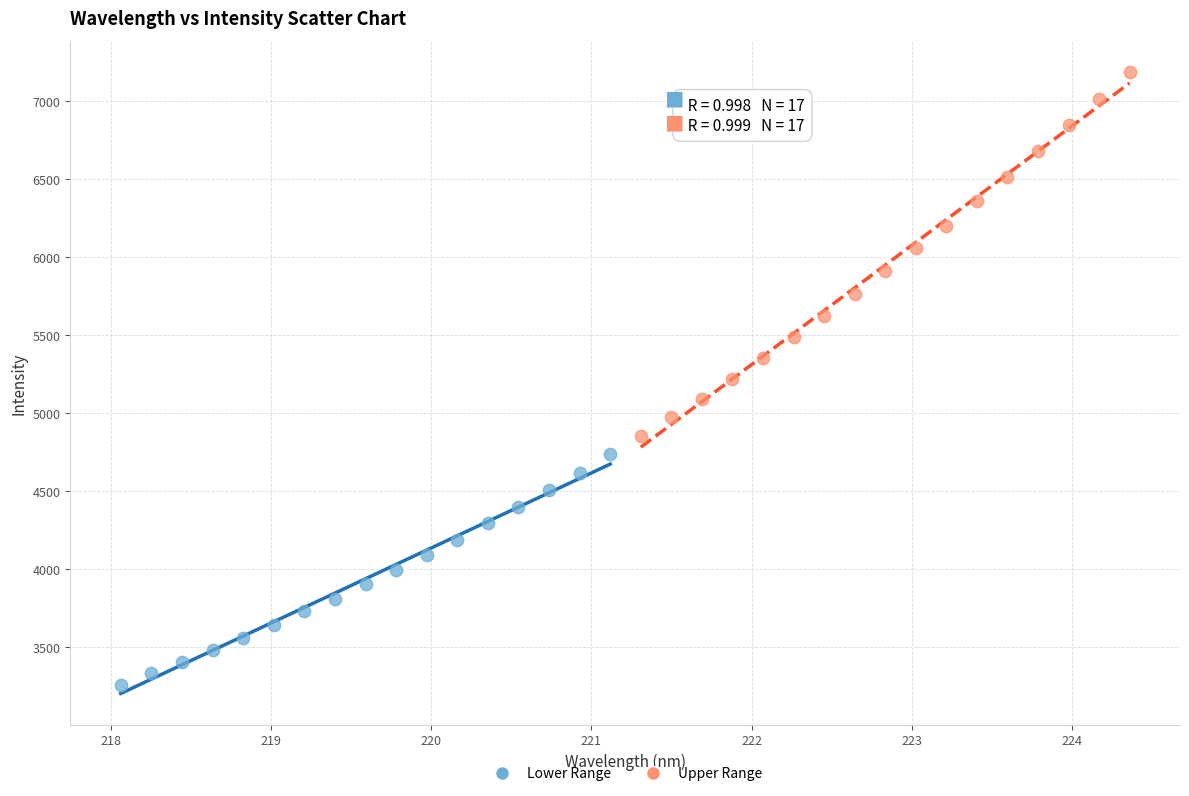

Which series reaches the maximum Y coordinate?

Upper Range